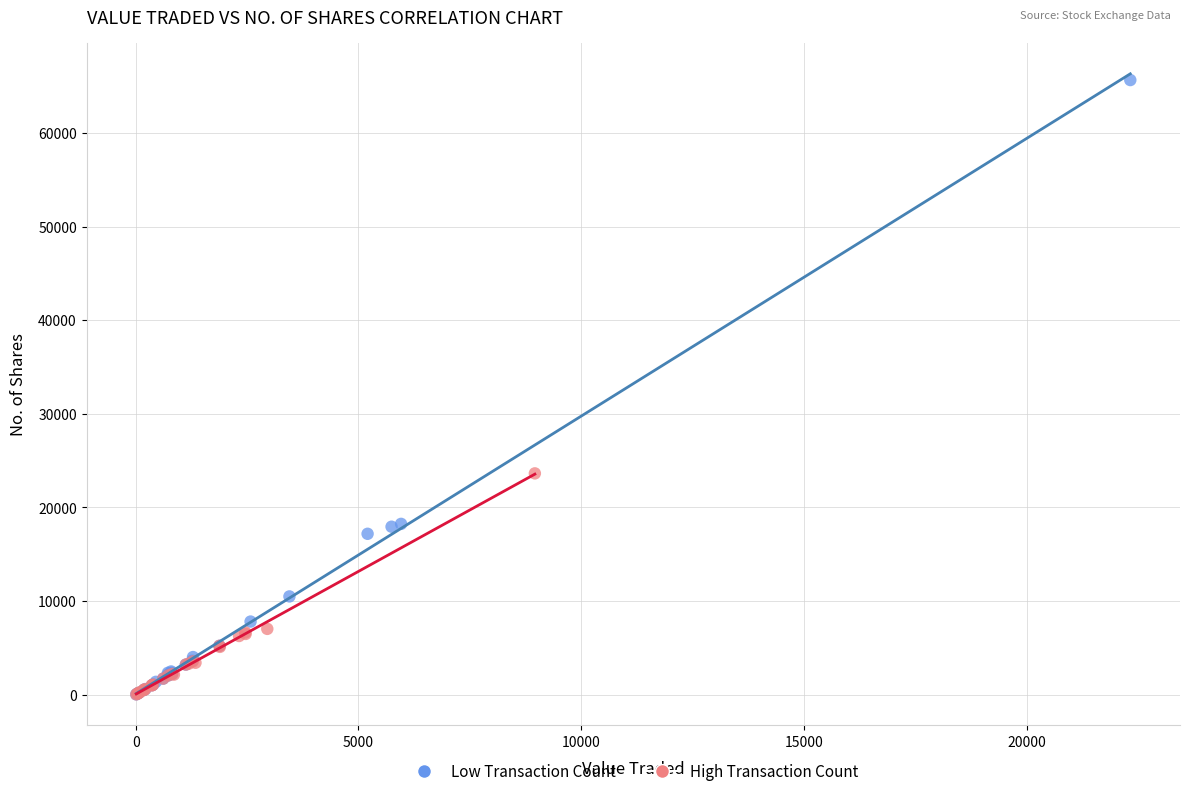

What are all the series names shown in the legend?

Low Transaction Count, High Transaction Count